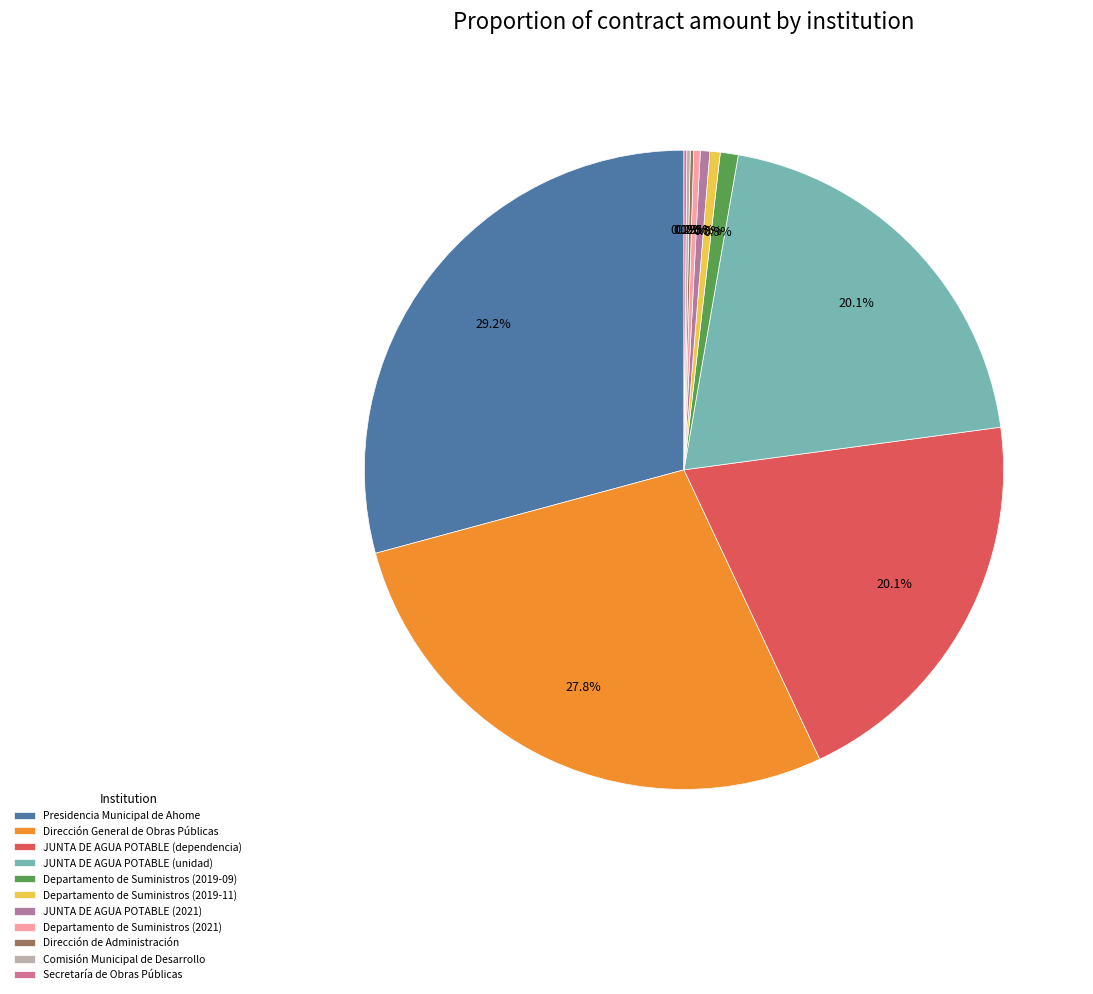

Is it true that JUNTA DE AGUA POTABLE (unidad) is 13% of the pie?

False